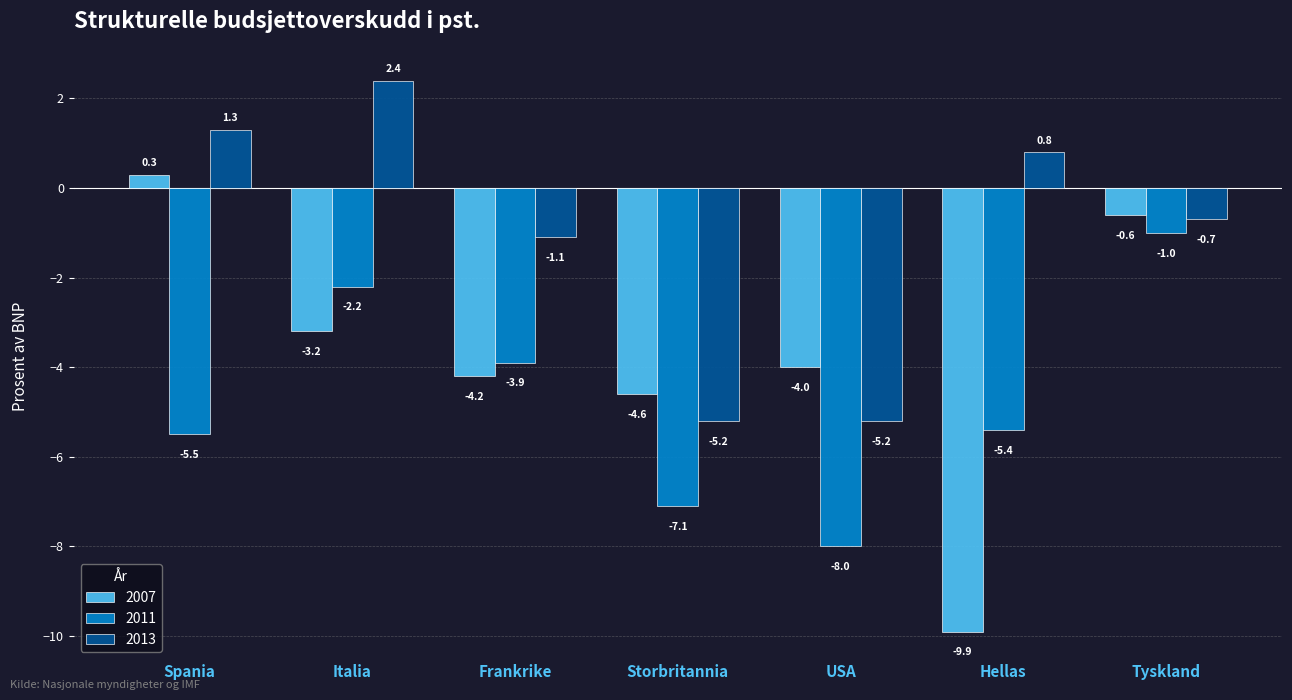

How many groups of bars are there?

7